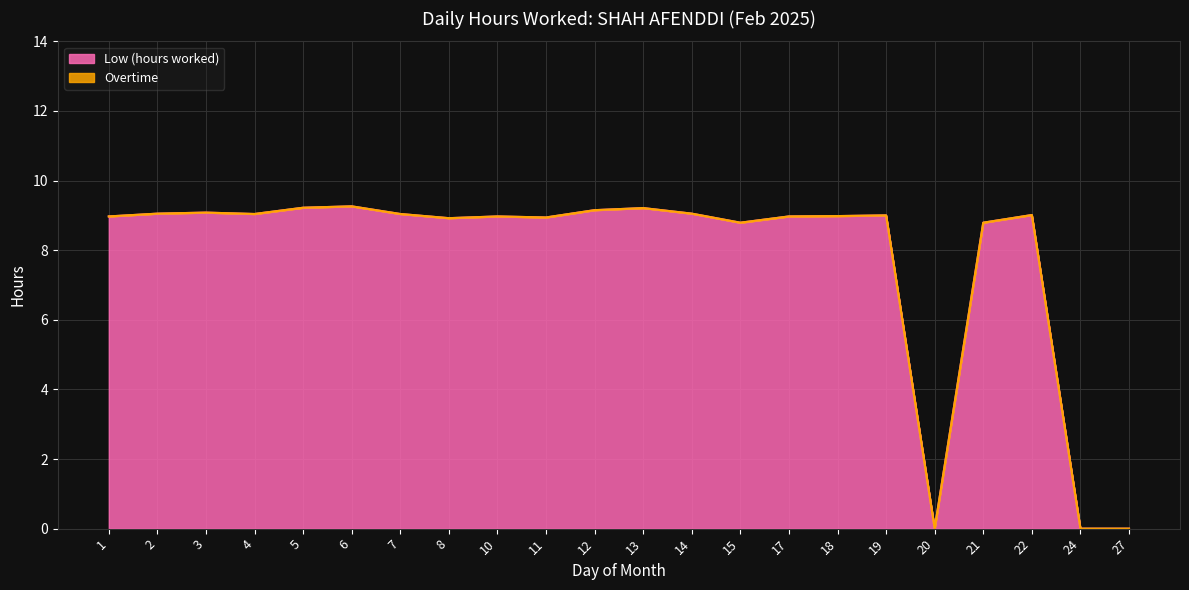

Which label corresponds to the smallest value in the chart?

20